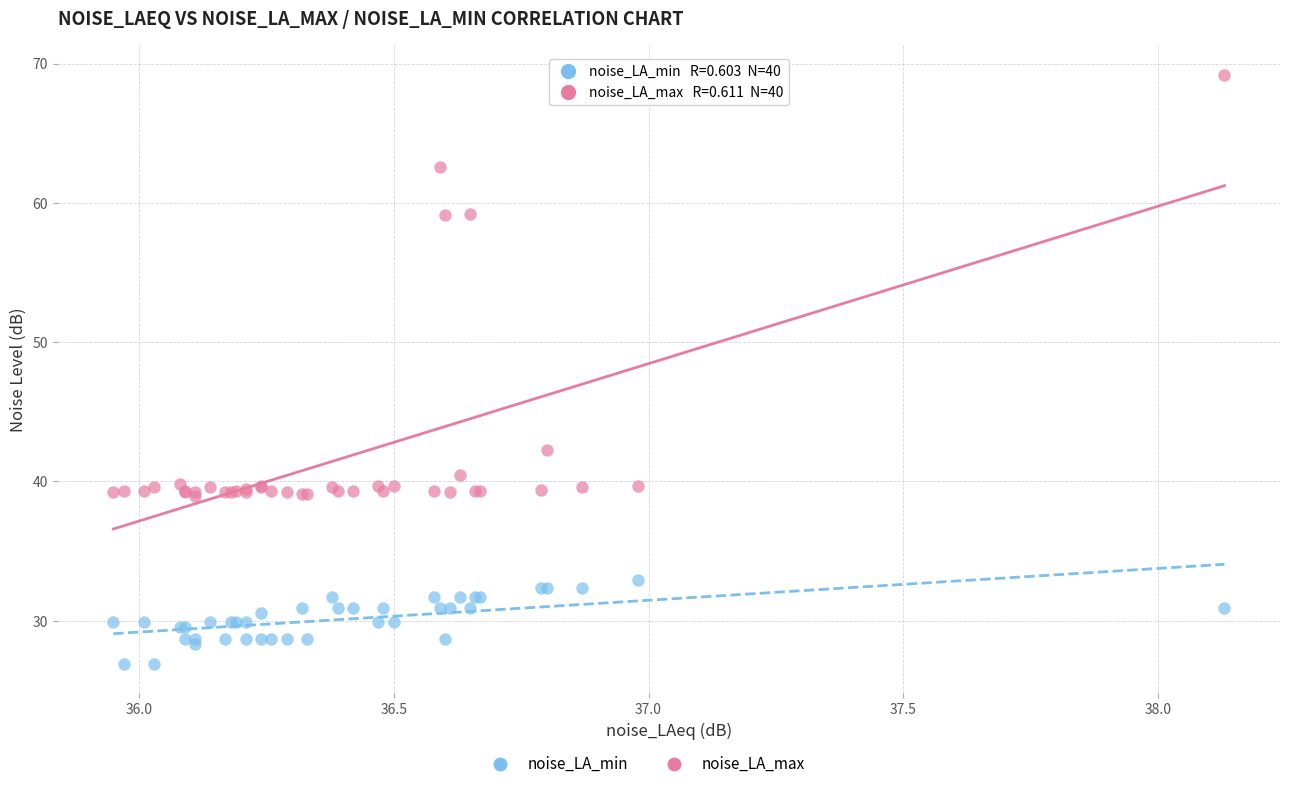

Which series reaches the minimum Y coordinate?

noise_LA_min